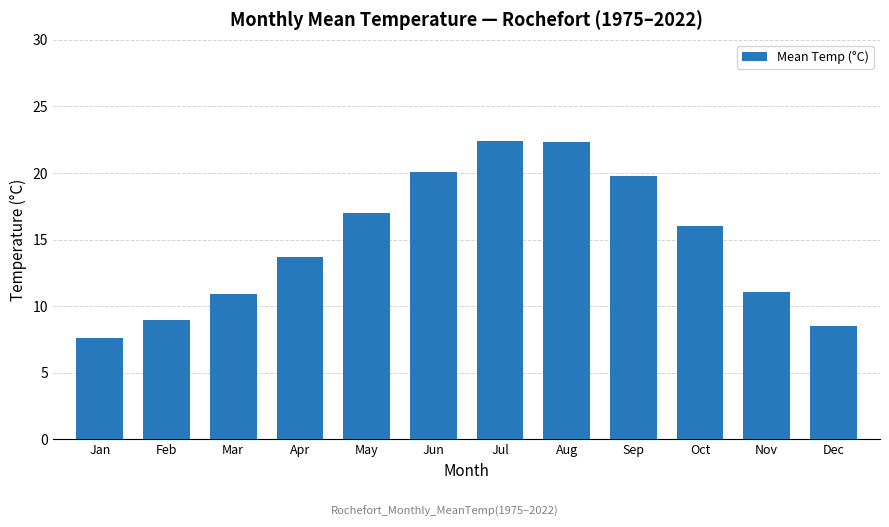

Which label corresponds to the smallest value in the chart?

Jan